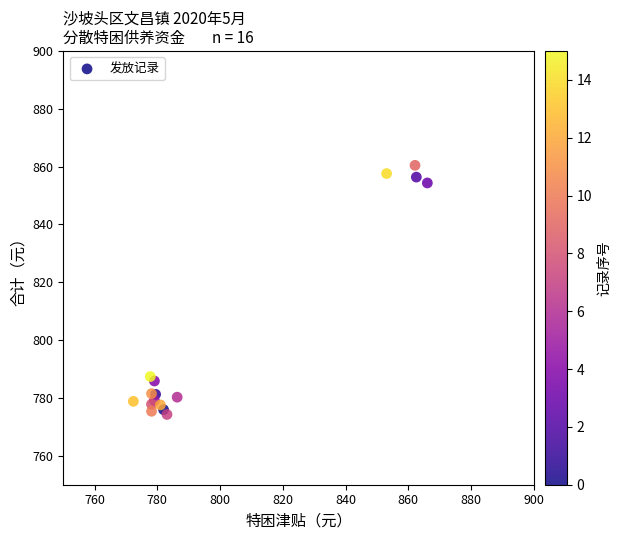

What Y value in the scatter plot is closest to 817?

787.4